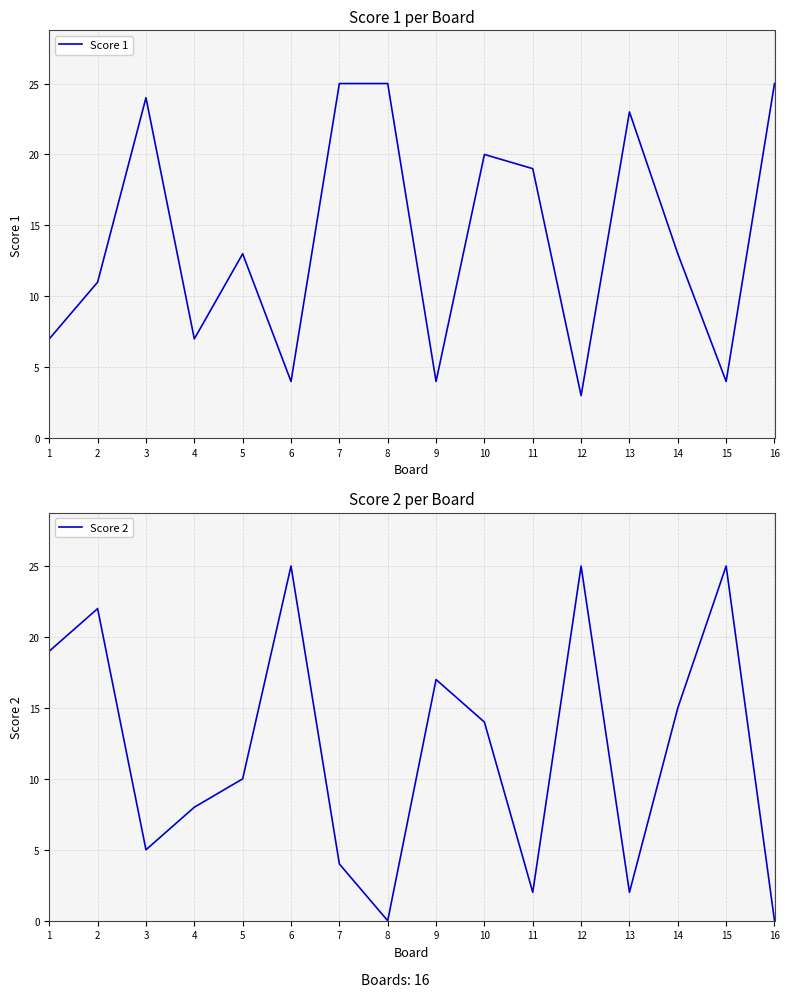

How many data points does each series have?

16